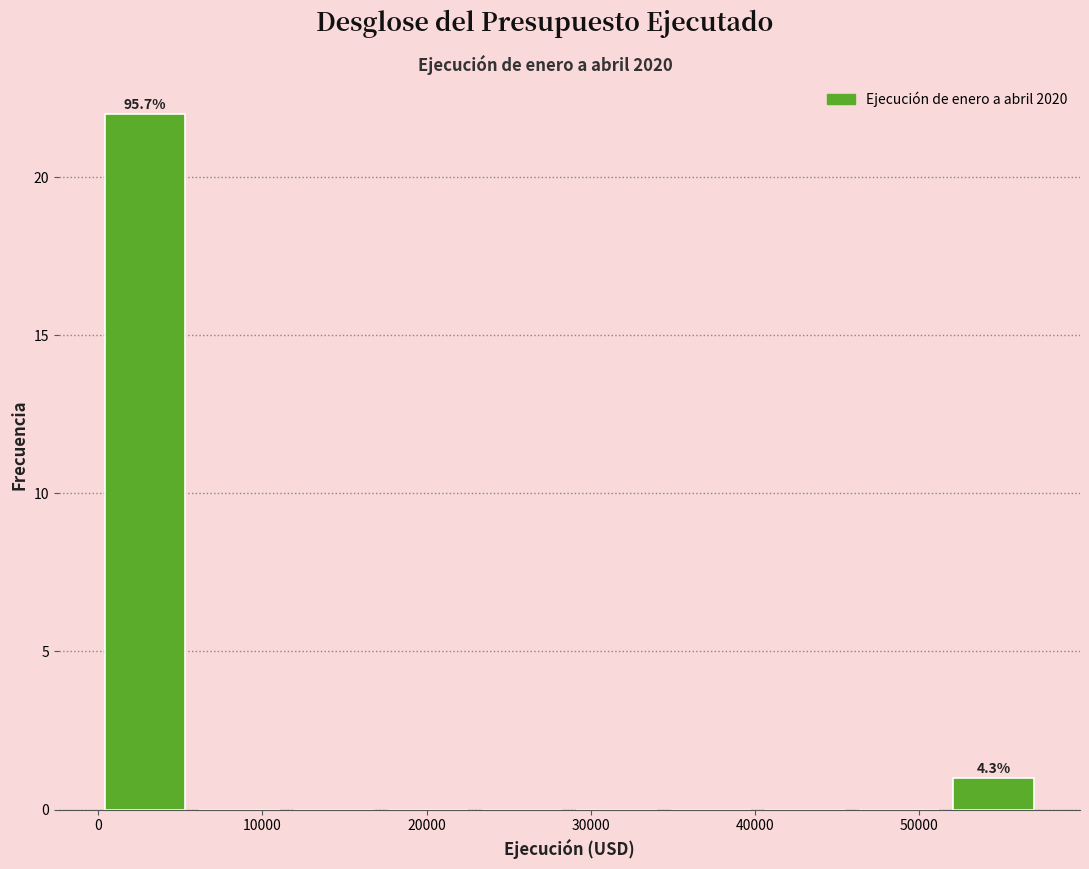

Which range on the x-axis has the tallest bar?

0 to 6000